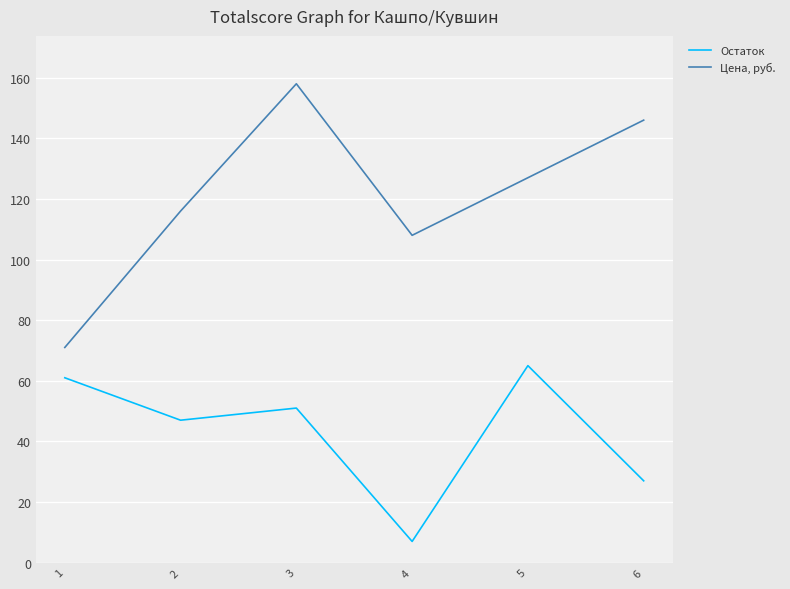

Reading left to right, list all the values displayed in this chart.

Остаток: 61	47	51	7	65	27
Цена, руб.: 71	116	158	108	127	146